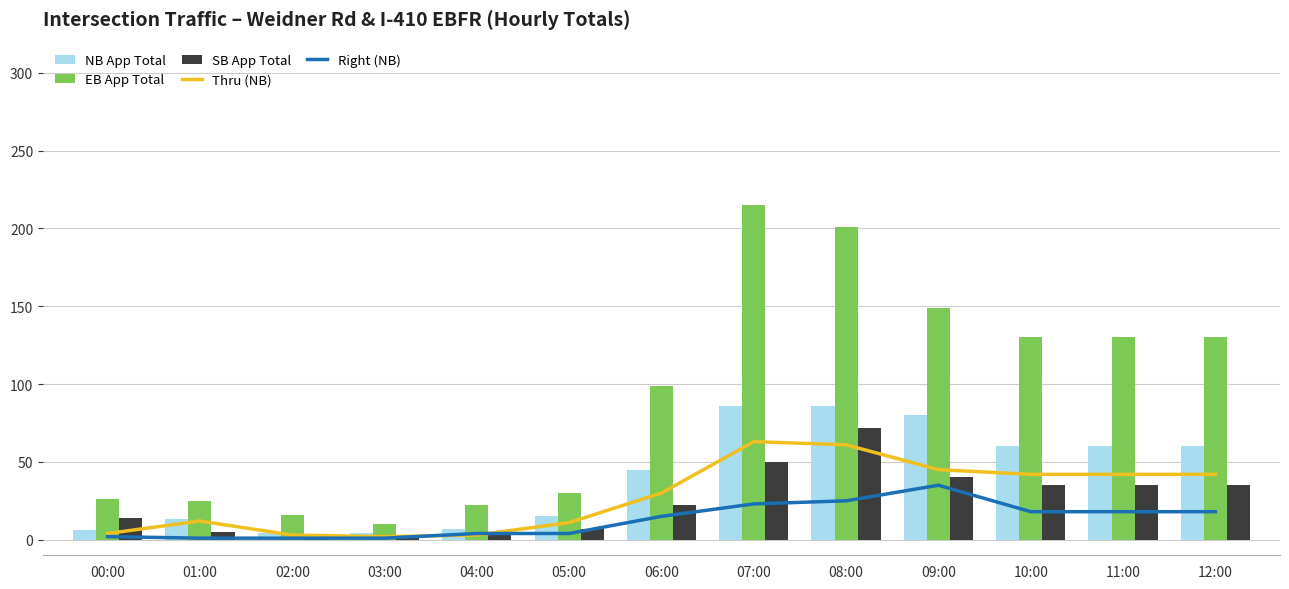

The Right (NB) series shows 1 at 01:00. True or false?

True